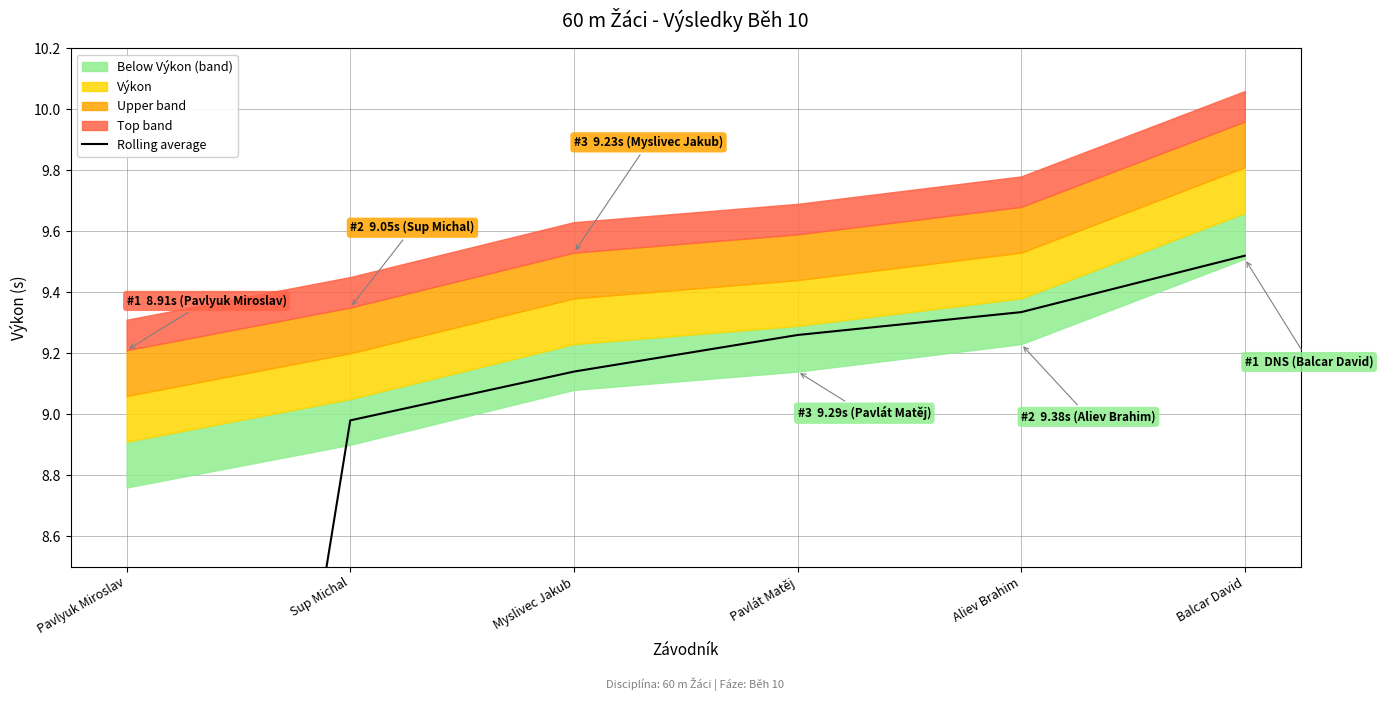

The chart shows a value of 15.5 at Balcar David. True or false?

False